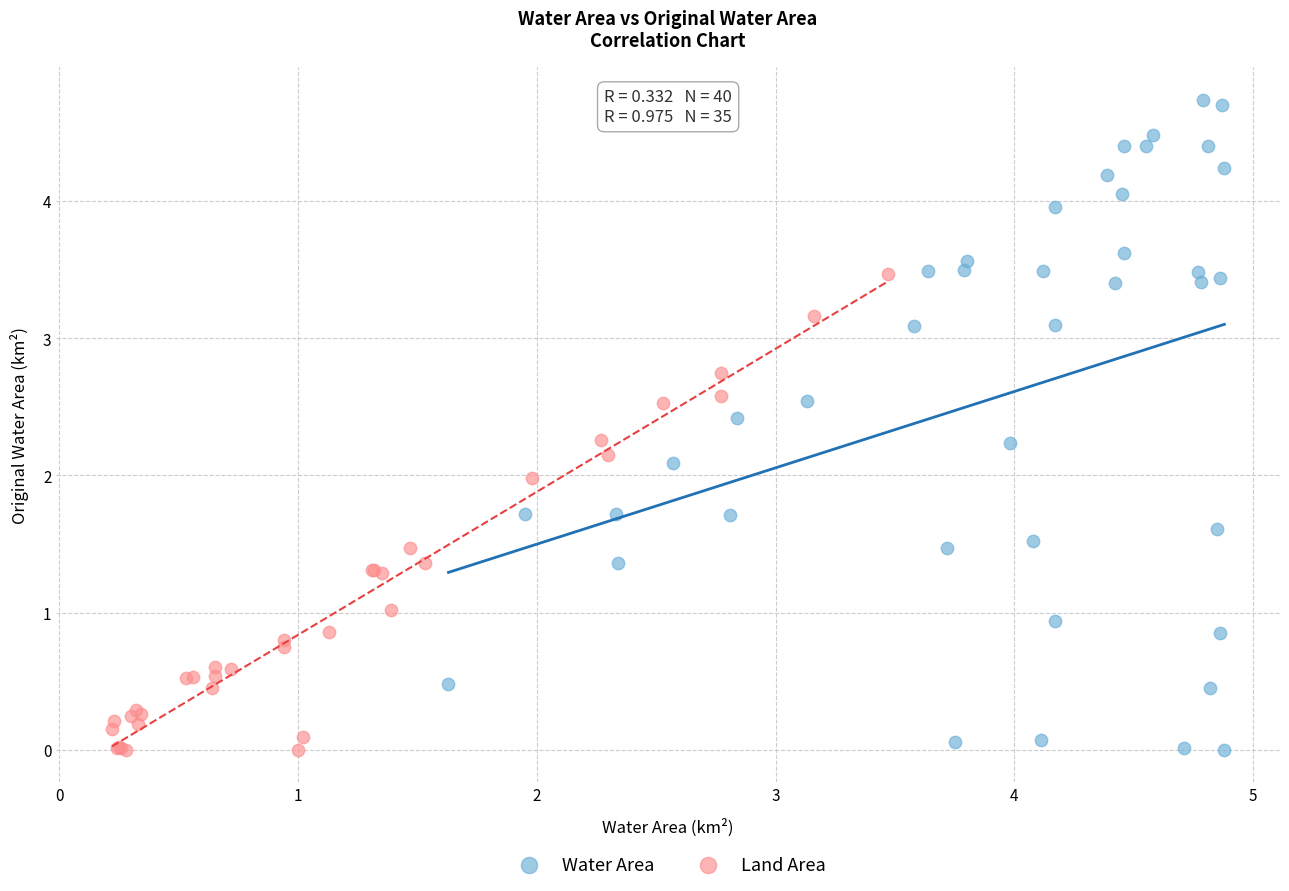

Which series contains the highest Y value?

Water Area